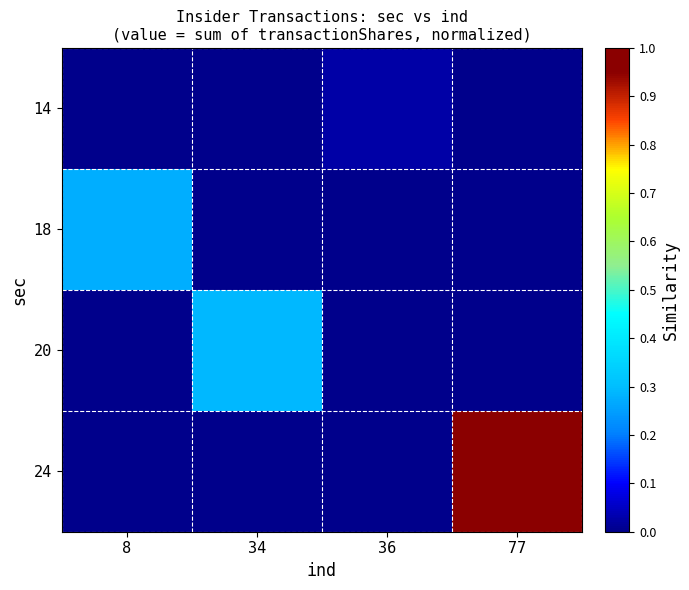

Reading left to right, extract all data points from this chart.

14: 8=0.0	34=0.0	36=0.0	77=0.0
18: 8=0.3	34=0.0	36=0.0	77=0.0
20: 8=0.0	34=0.3	36=0.0	77=0.0
24: 8=0.0	34=0.0	36=0.0	77=1.0